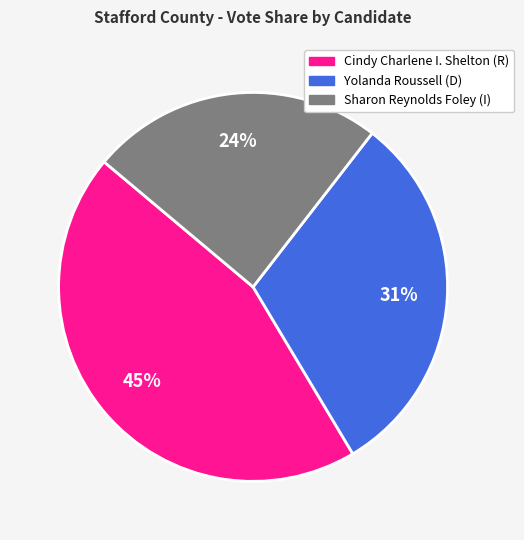

To the nearest percent, what is the combined percentage of Yolanda Roussell (D) and Sharon Reynolds Foley (I)?

55%